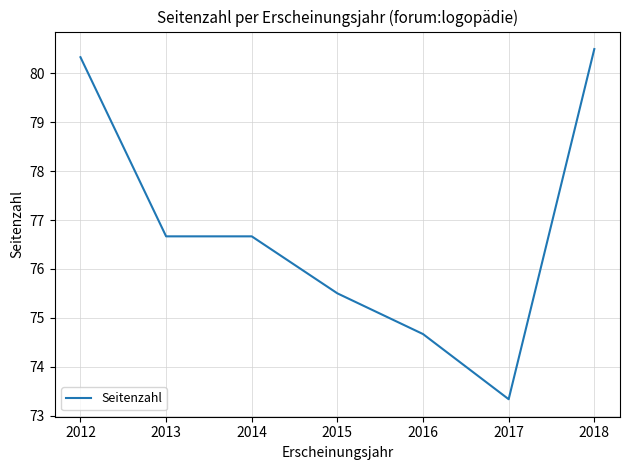

Between 2012 and 2013, which is larger?

2012